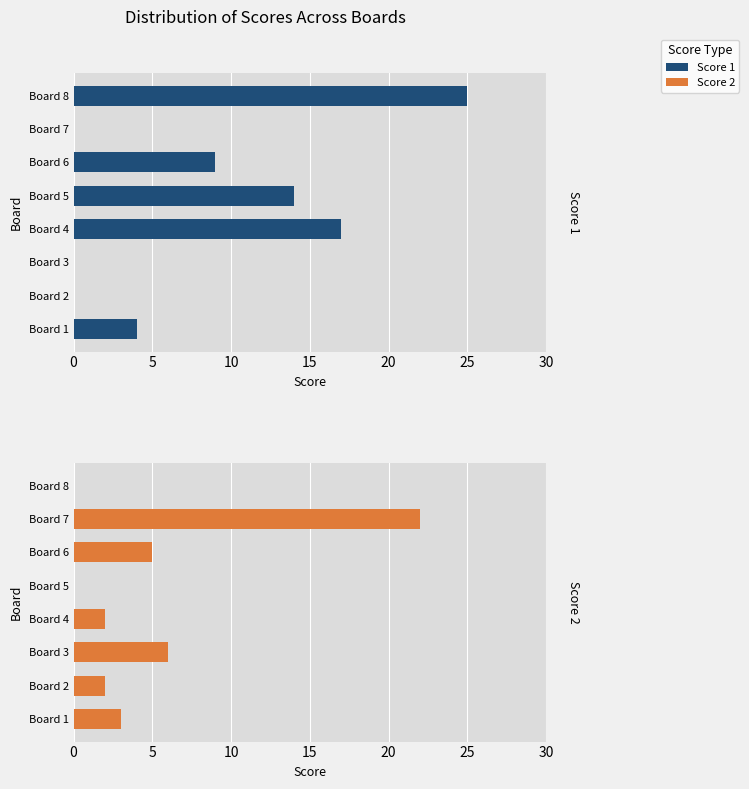

Which series has the largest total across all categories?

Score 1